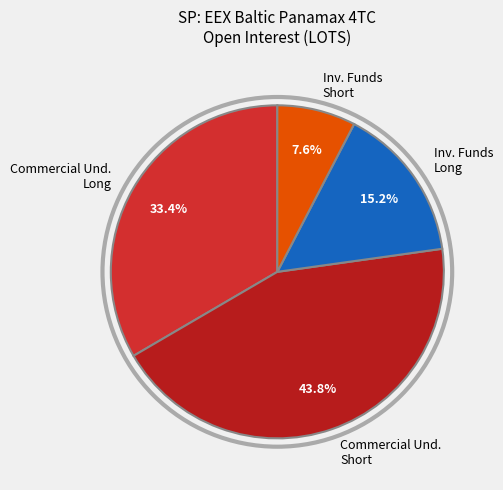

How many segments does this pie chart have?

4